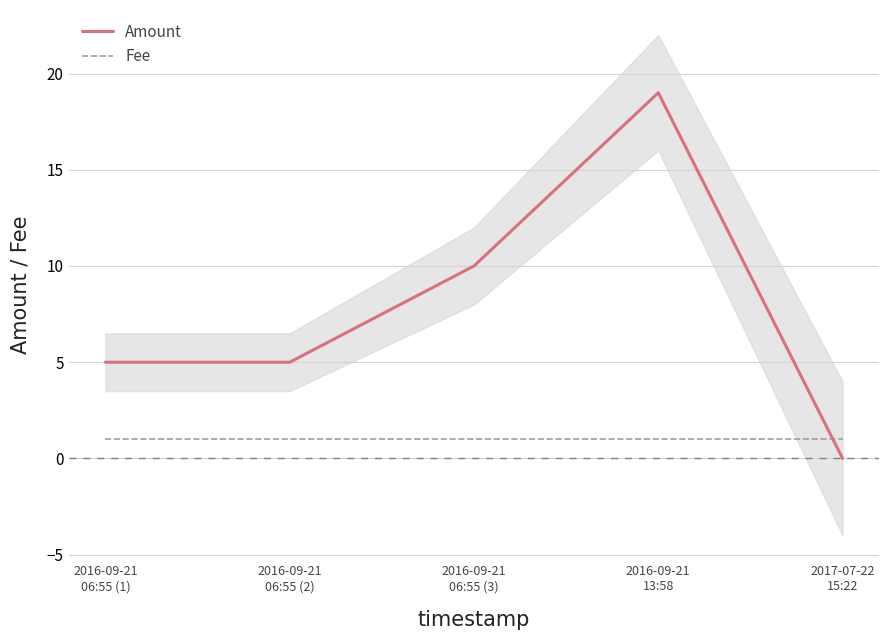

In Amount, how many points are higher than both neighbors (excluding endpoints)?

1